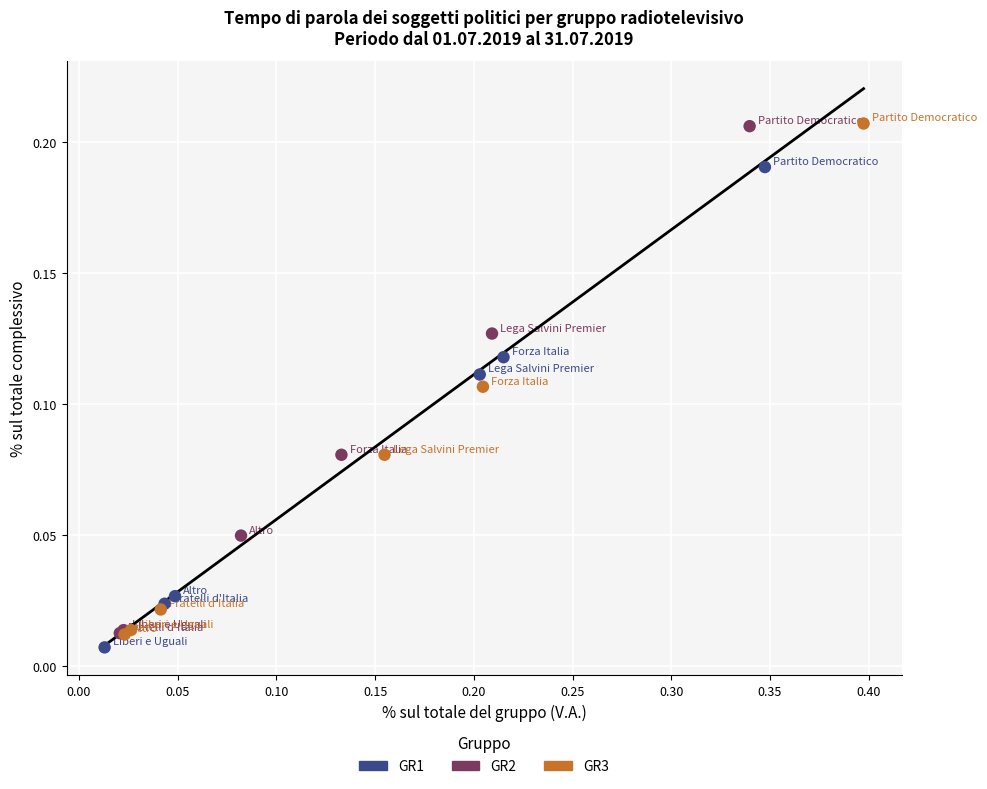

What are all the series names shown in the legend?

GR1, GR2, GR3